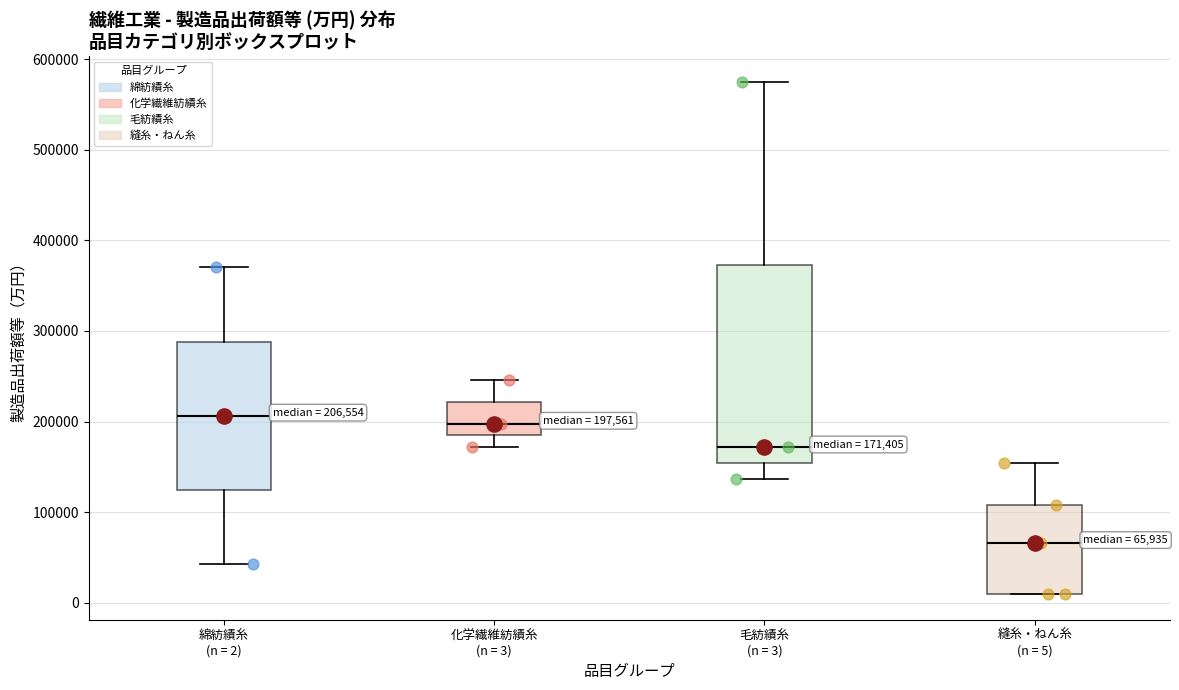

Comparing the boxes themselves (not the whiskers), which one is the tallest?

毛紡績糸 (n = 3)